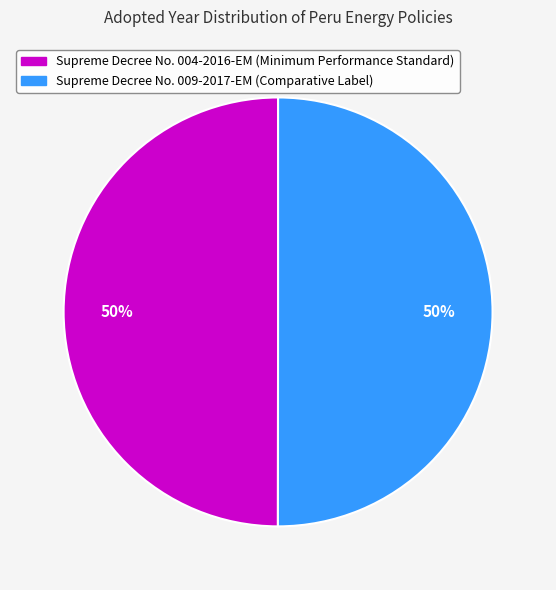

To the nearest percent, what is the average slice percentage?

50%